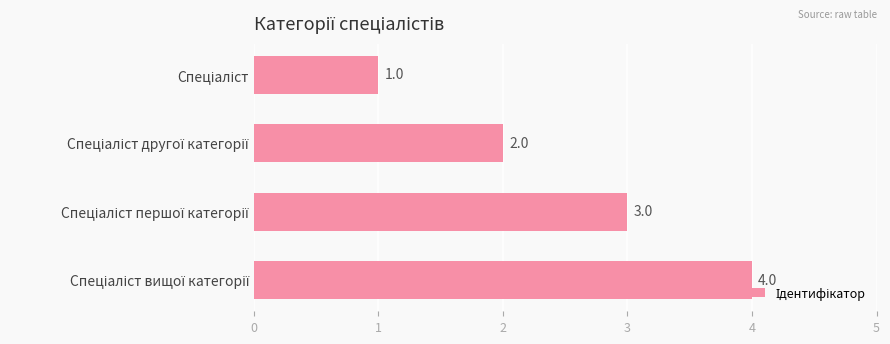

What is the maximum value shown in the chart?

4